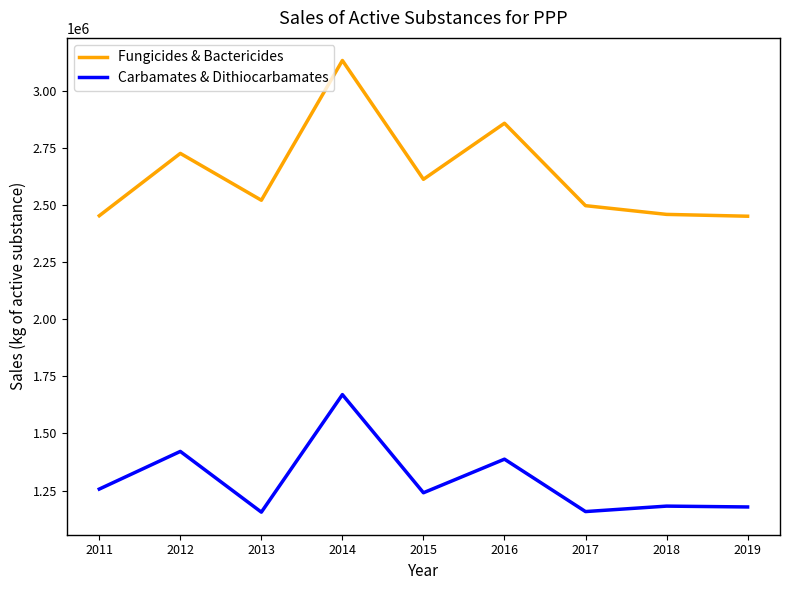

What is the difference between the Carbamates & Dithiocarbamates values at 2016 and 2017?

229204.5